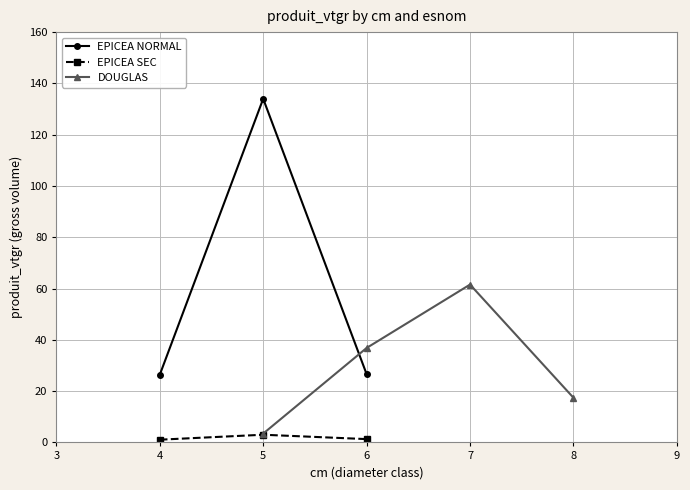

How many data points are above 36?

2